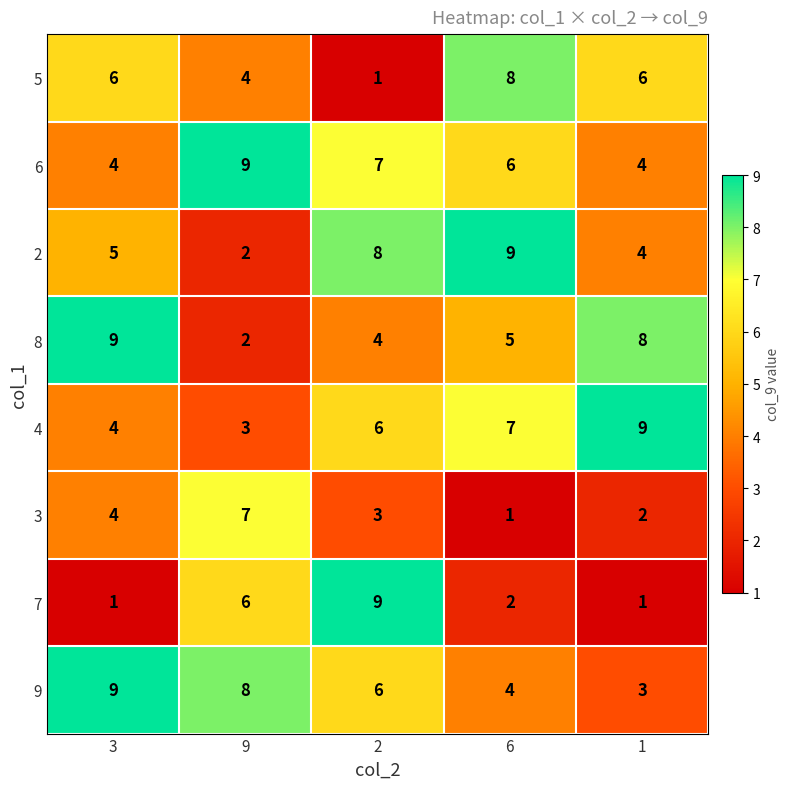

Between 3 and 2, which series saw the biggest shift?

7